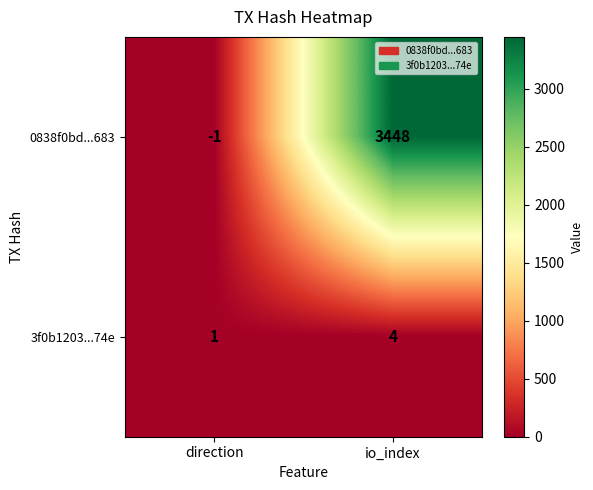

Reading right to left, what are all the values shown in this chart?

0838f0bd...683: io_index=3448	direction=-1
3f0b1203...74e: io_index=4	direction=1